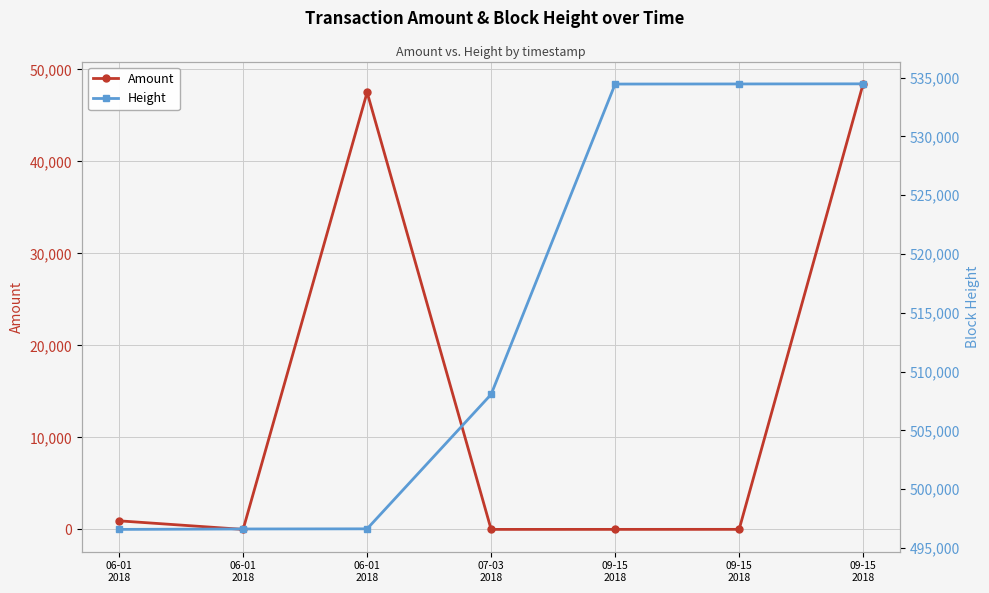

What is the spread (max minus min) of values at 06-01
2018?

495644.0